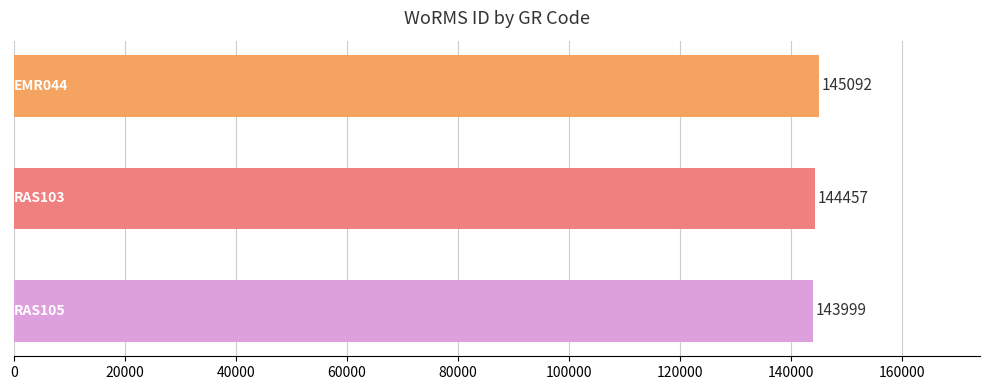

What is the smallest value displayed?

143999